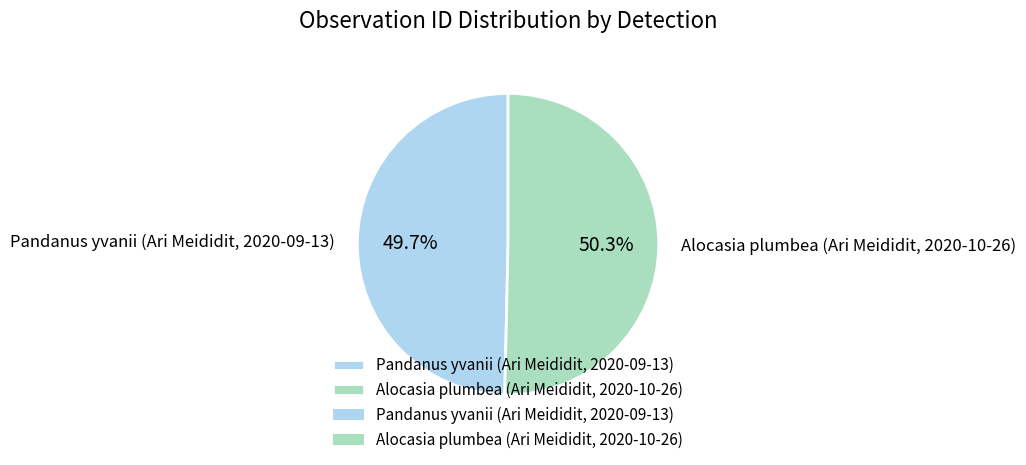

Which category has the biggest portion of the pie?

Alocasia plumbea (Ari Meididit, 2020-10-26)